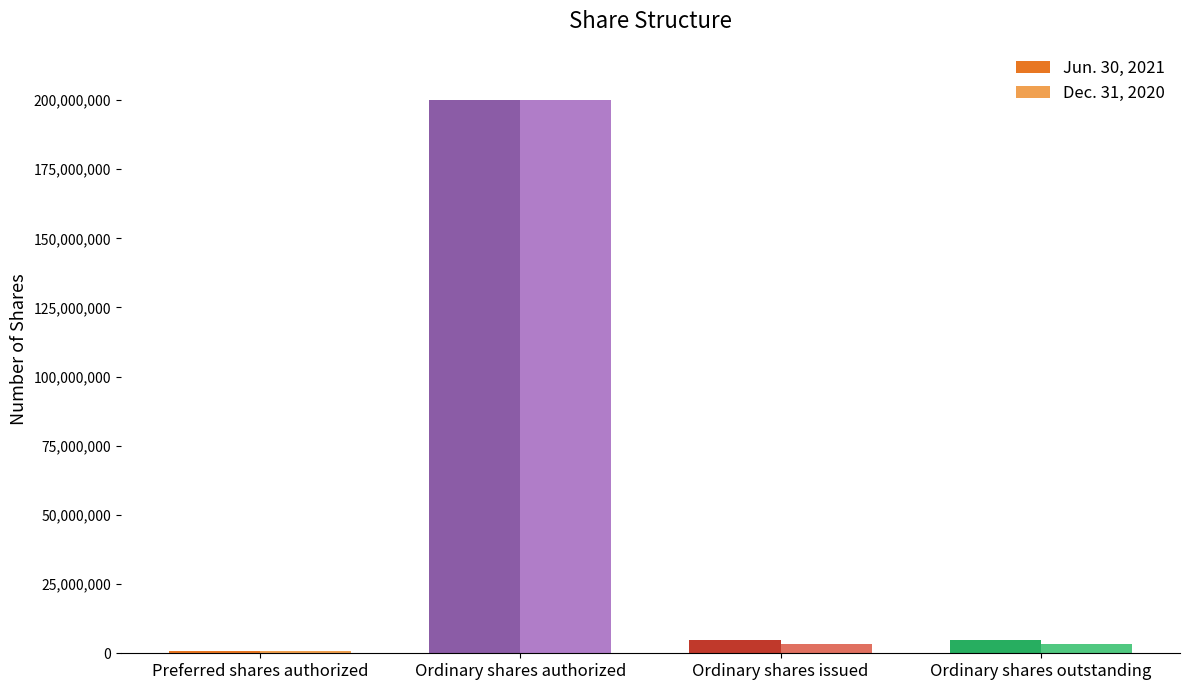

Which category has the lowest value in the Jun. 30, 2021 series?

Preferred shares authorized